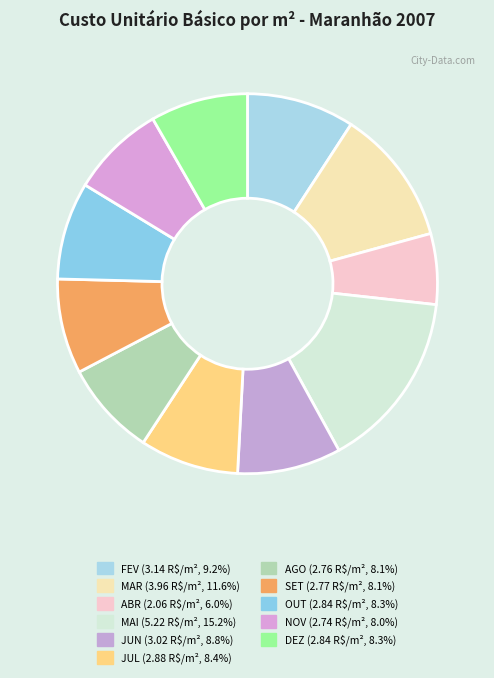

What is the ratio of the value at JUN to the value at JUL?

1.0